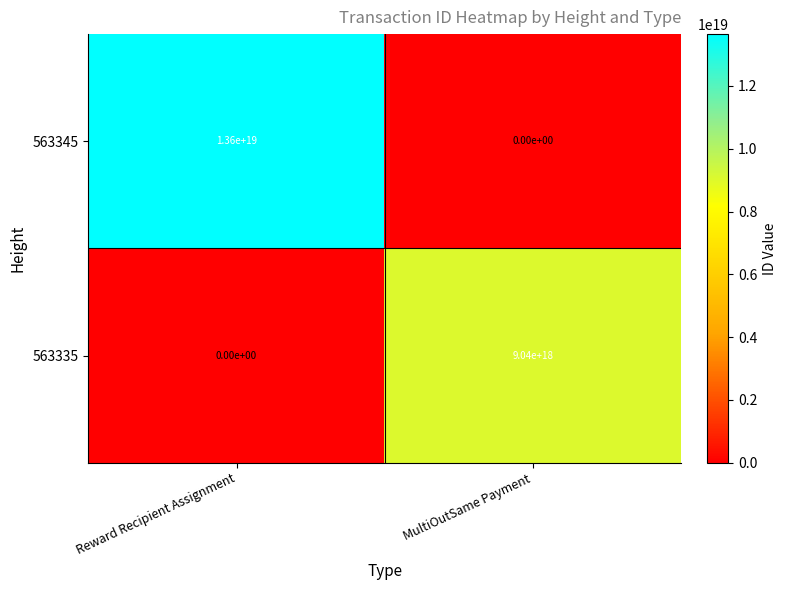

At which category is the sum across all series the highest?

Reward Recipient Assignment